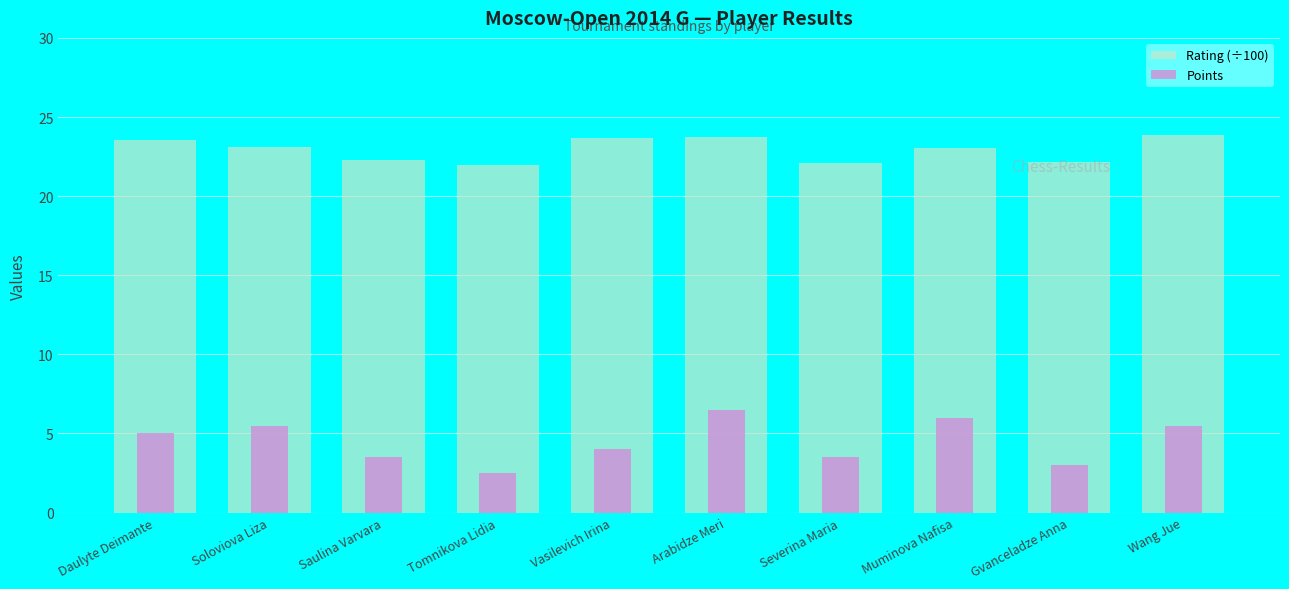

How many values in the Points series are below 5?

5